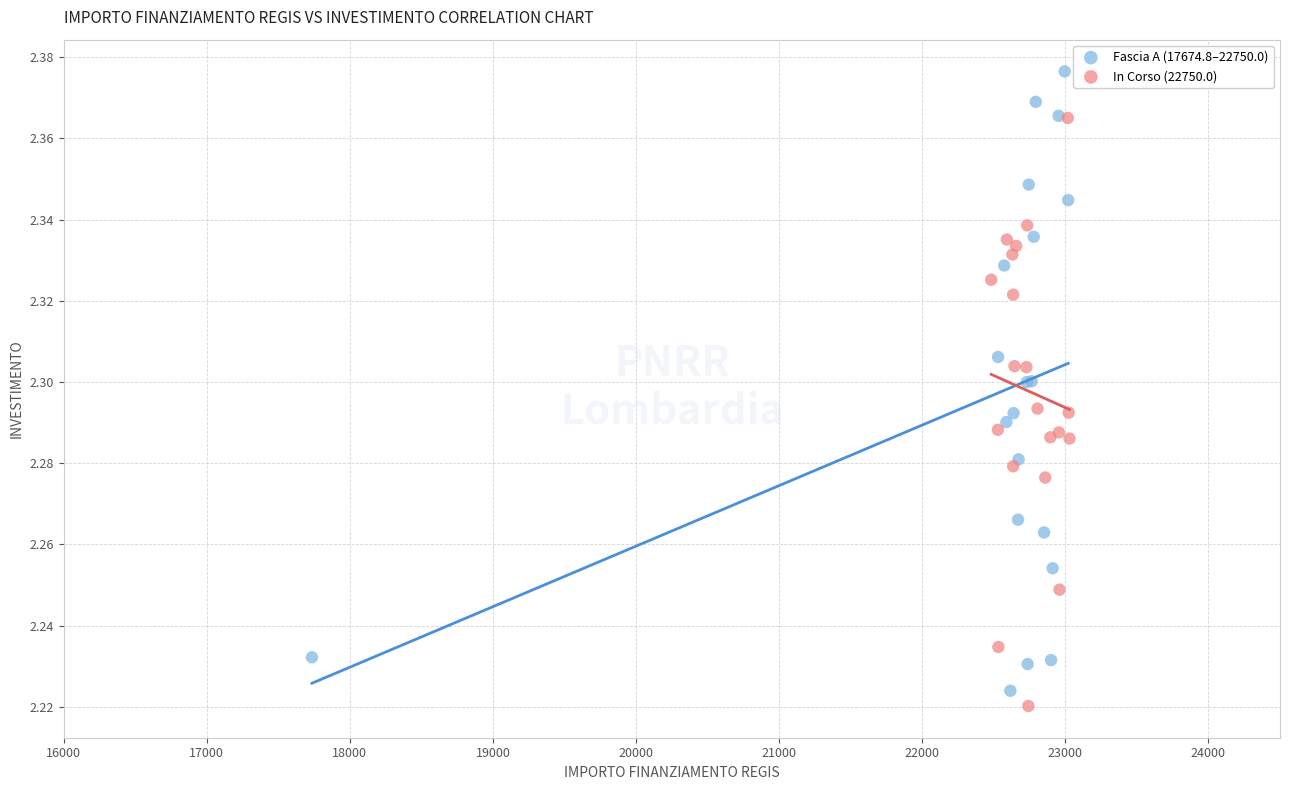

Which series reaches the minimum Y coordinate?

In Corso (22750.0)